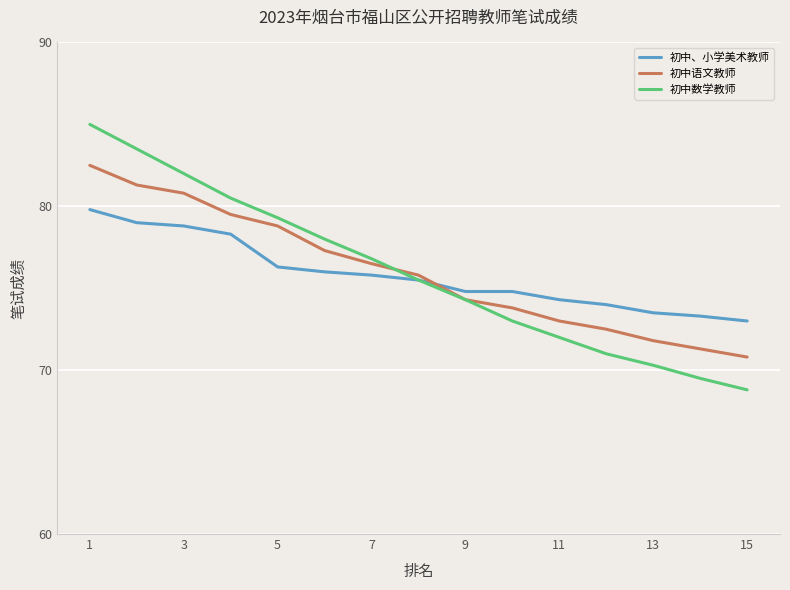

What is the average value of the 初中、小学美术教师 series?

75.8